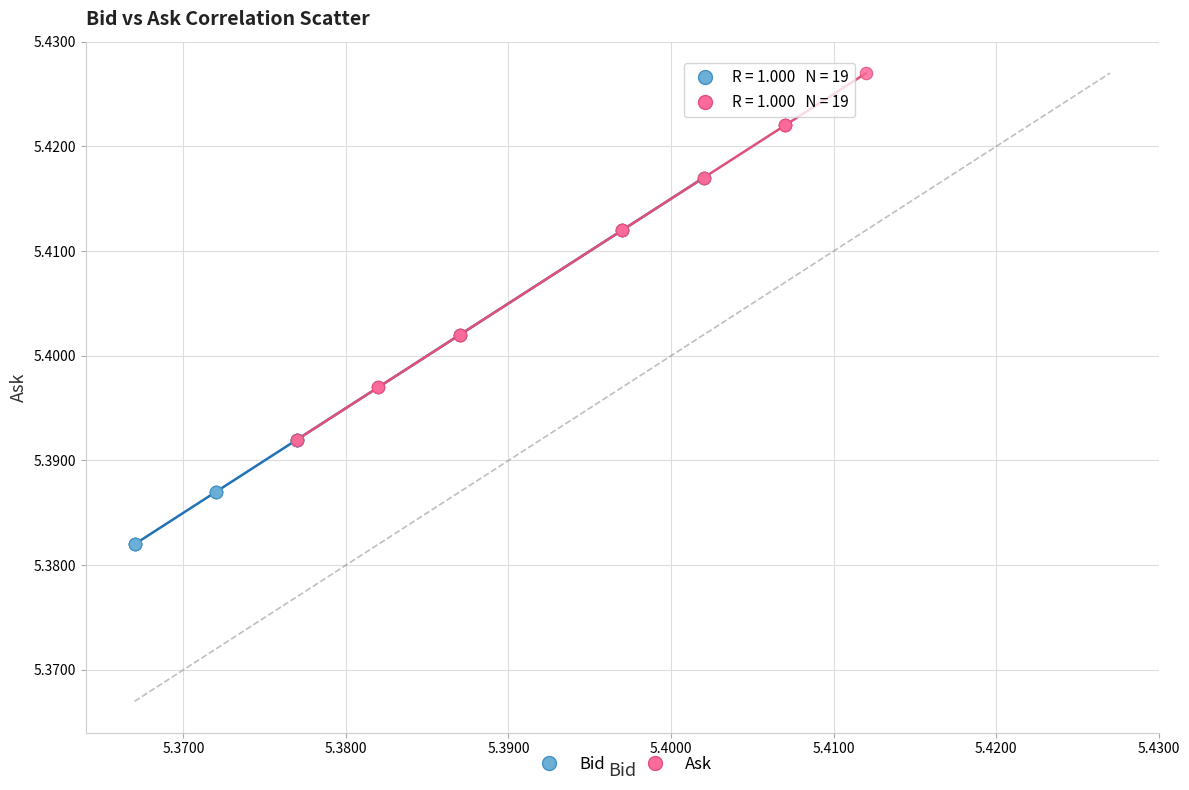

Which series reaches the minimum Y coordinate?

Bid